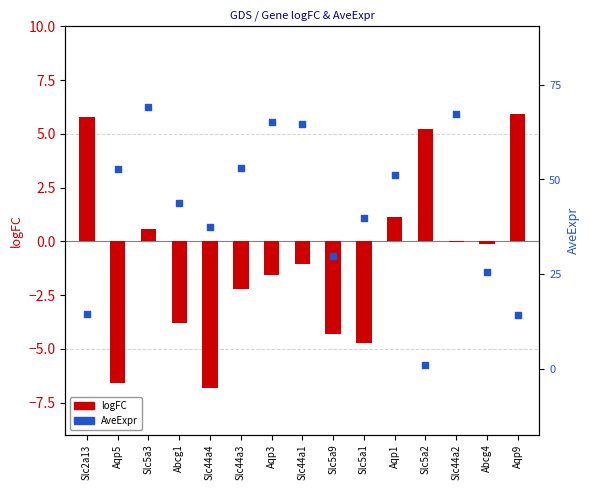

Is the value of AveExpr at Aqp3 greater than the value of logFC at Slc5a9?

Yes